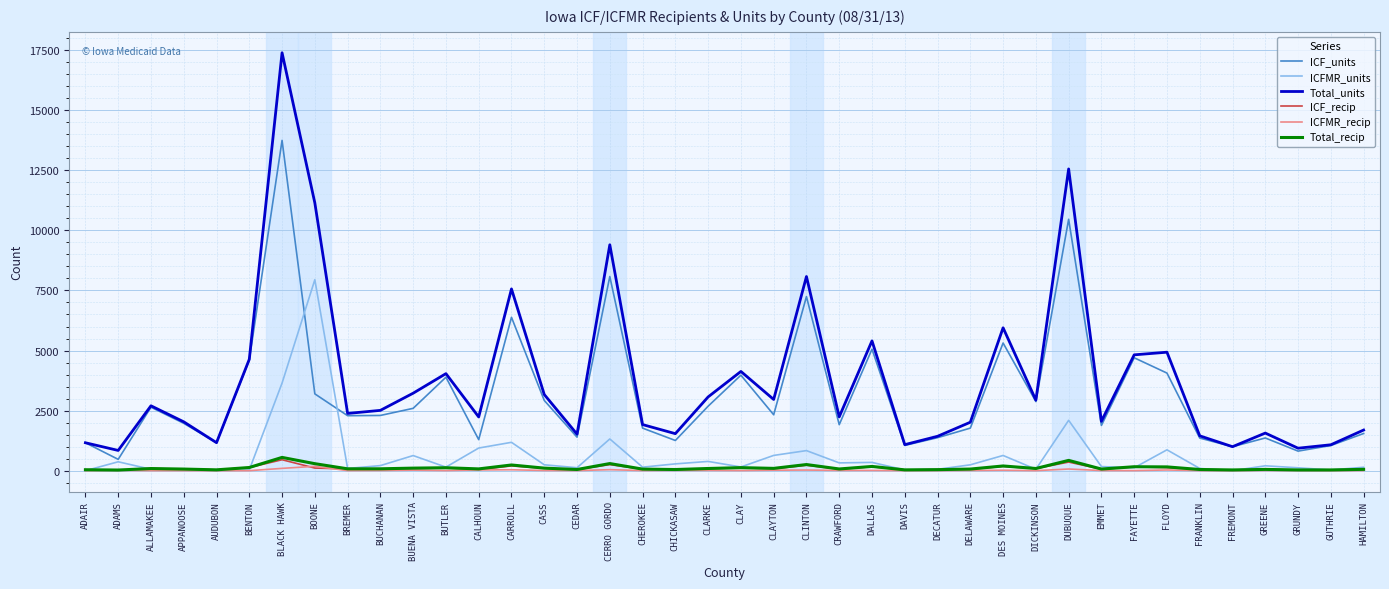

Is it true that Total_units equals 651 at CASS?

False